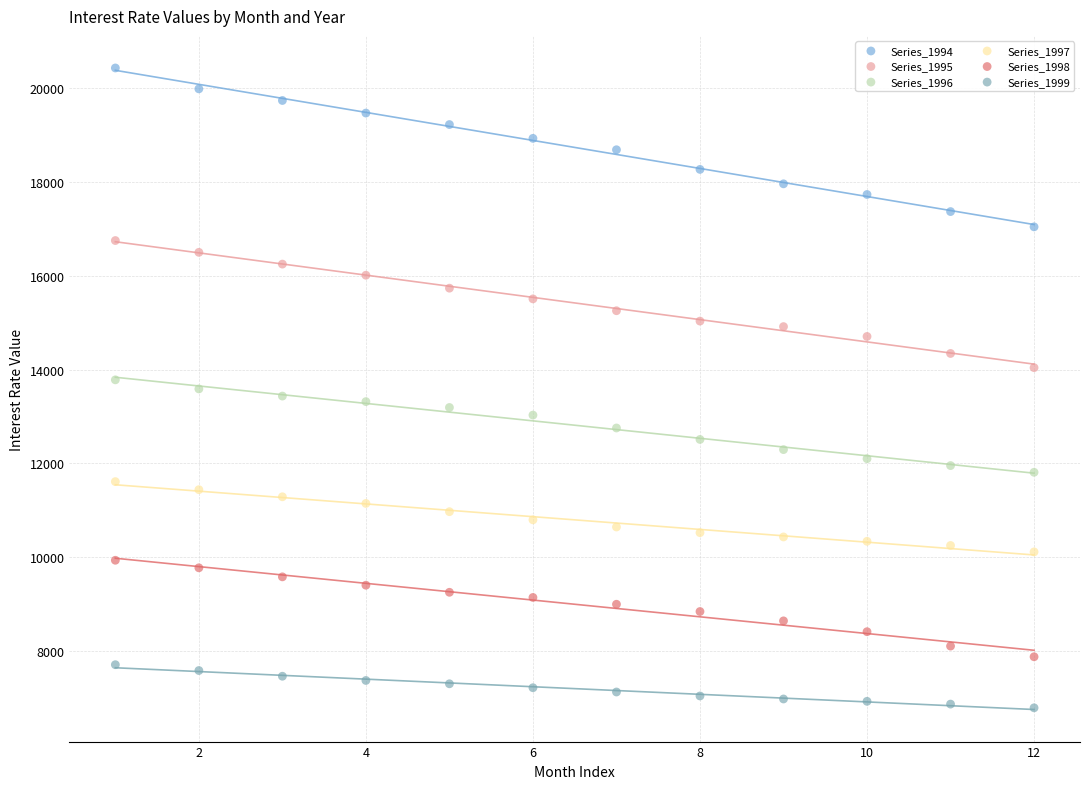

Which series contains the lowest Y value?

Series_1999